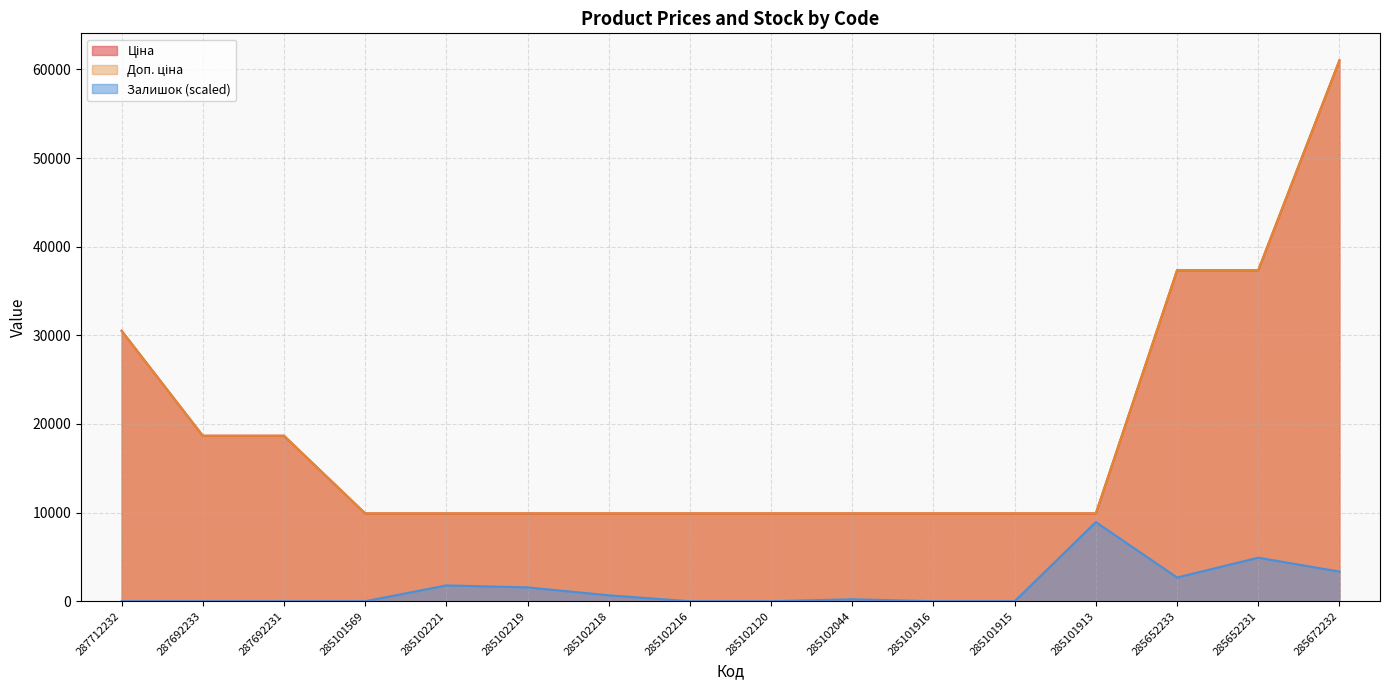

What is the average value of the Доп. ціна series?

18915.7